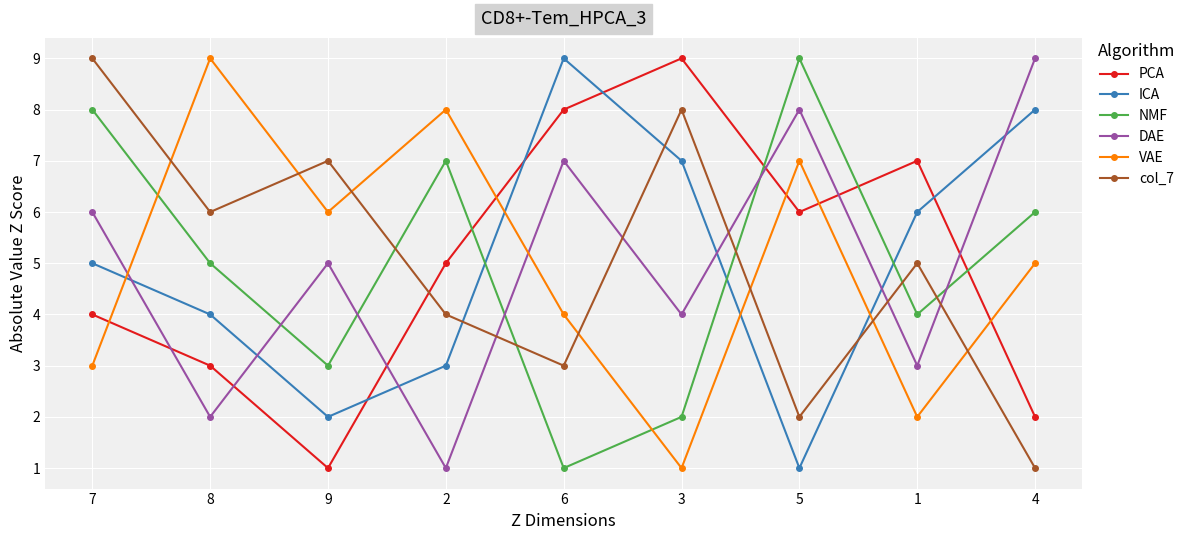

Is the value of col_7 at 9 greater than the value of DAE at 2?

Yes